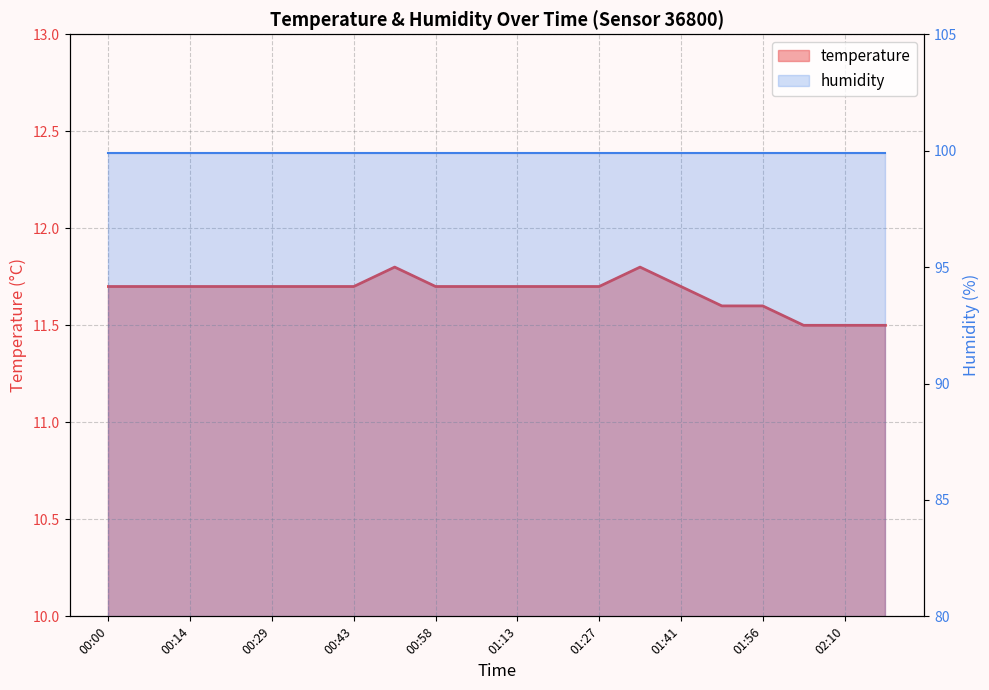

Does the chart display data point markers on the line(s)?

No